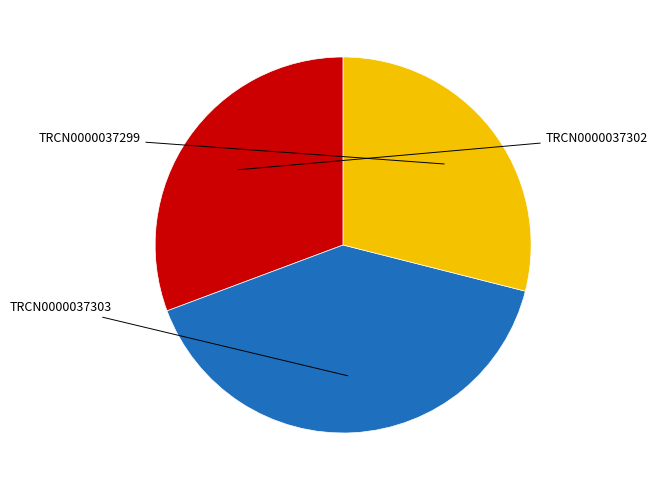

What percentage is the TRCN0000037299 slice, to the nearest percent?

29%